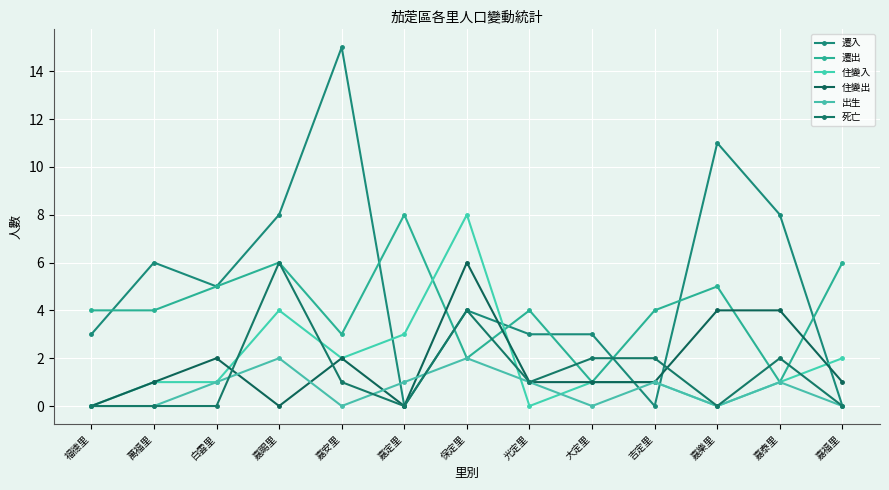

Where is 死亡 nearest to the value 3?

保定里